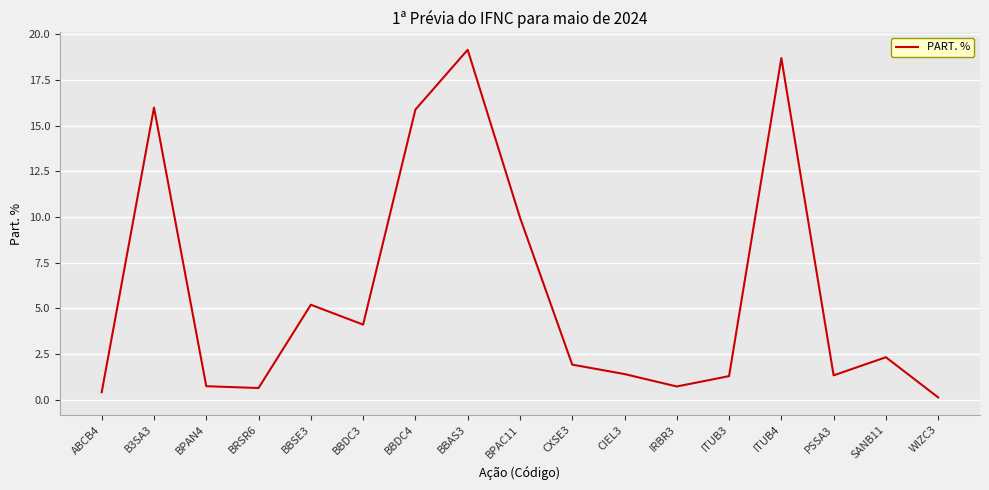

Which has a higher value, B3SA3 or ITUB3?

B3SA3